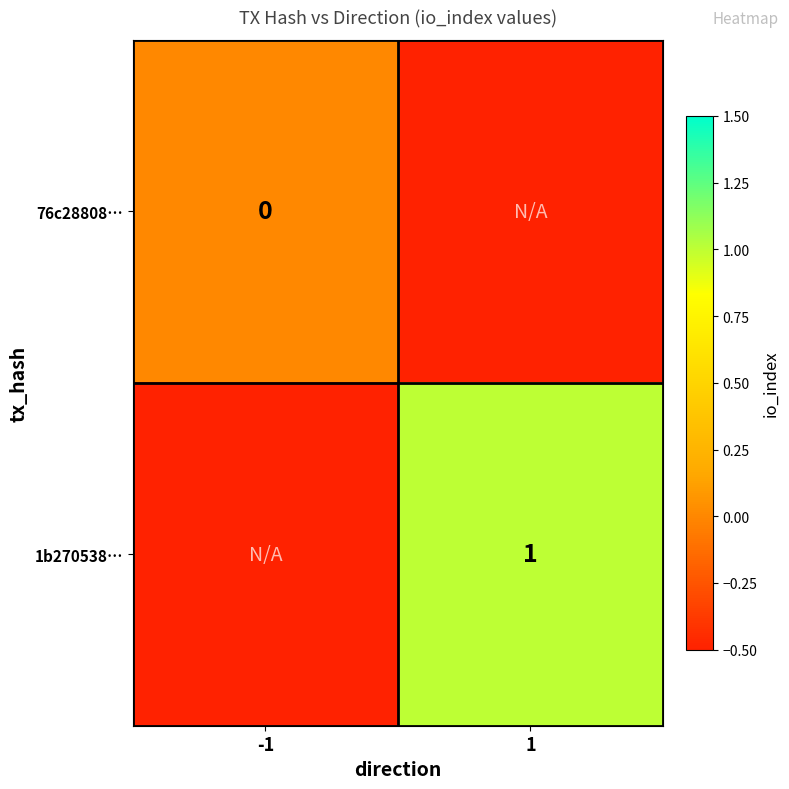

Which category has the lowest value across all series?

-1